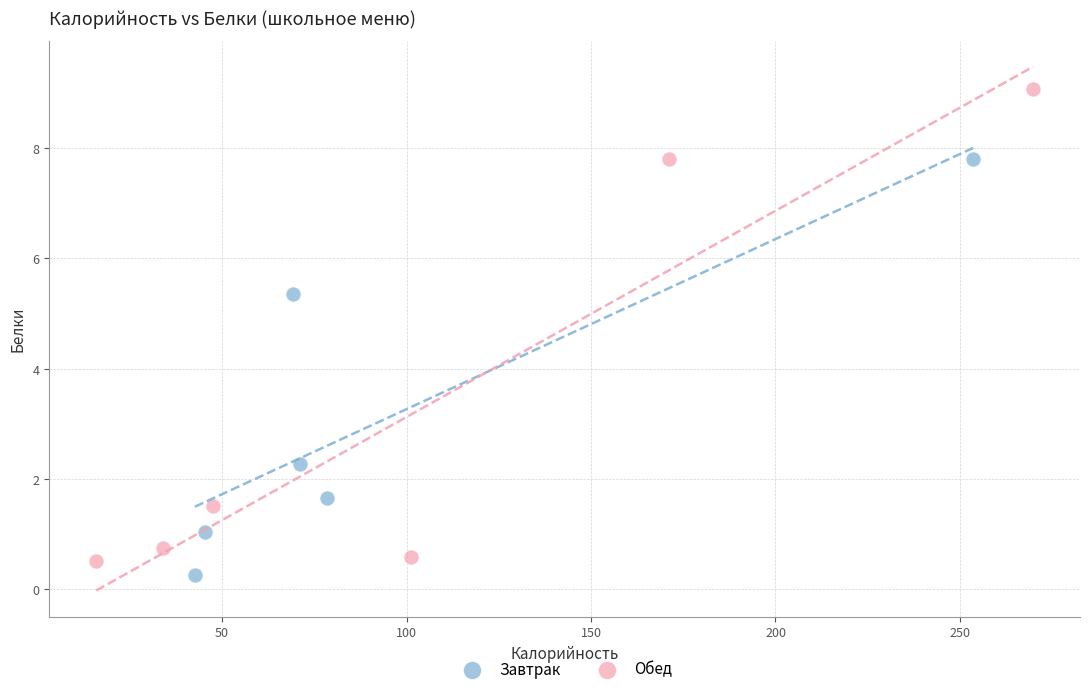

Which series contains the highest Y value?

Обед